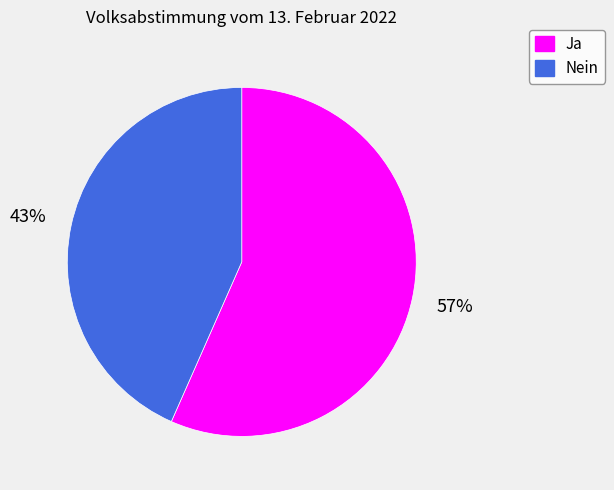

What is the majority slice?

Ja